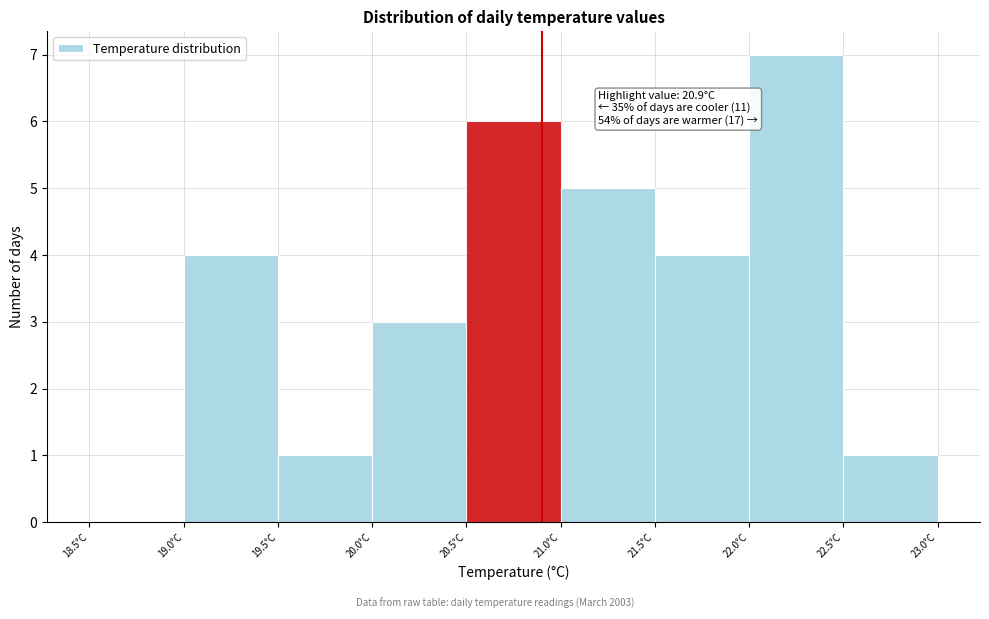

Over which range of the x-axis is the bar tallest?

22.0 to 22.5